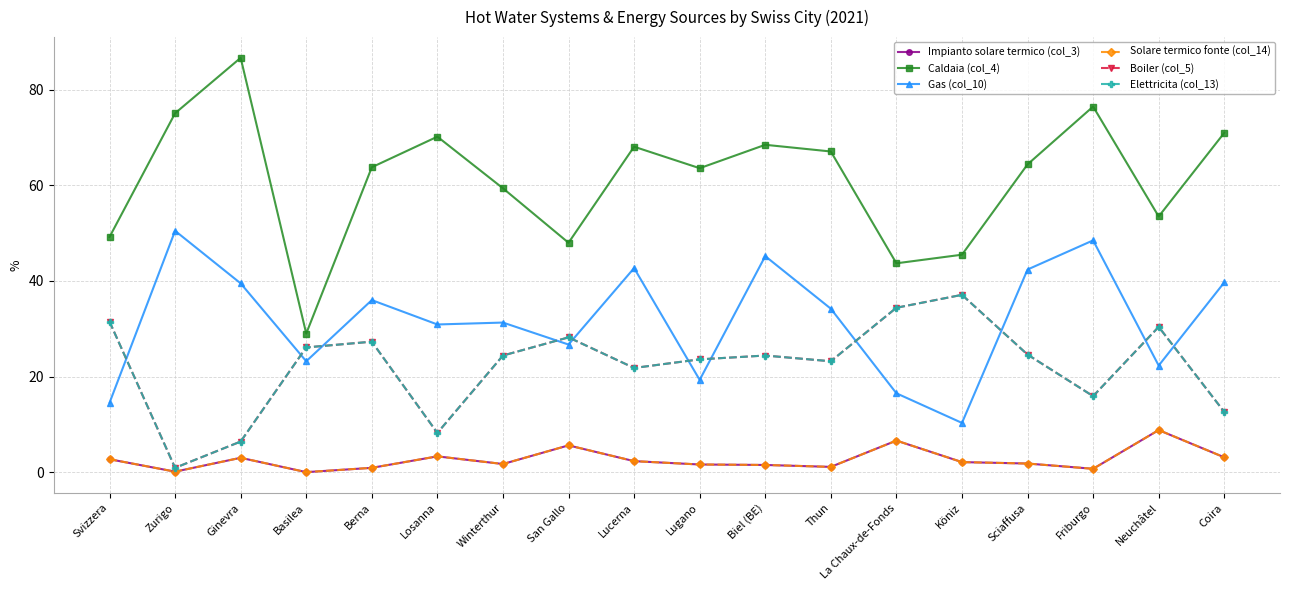

At which label is Elettricita (col_13) closest to 19?

Lucerna